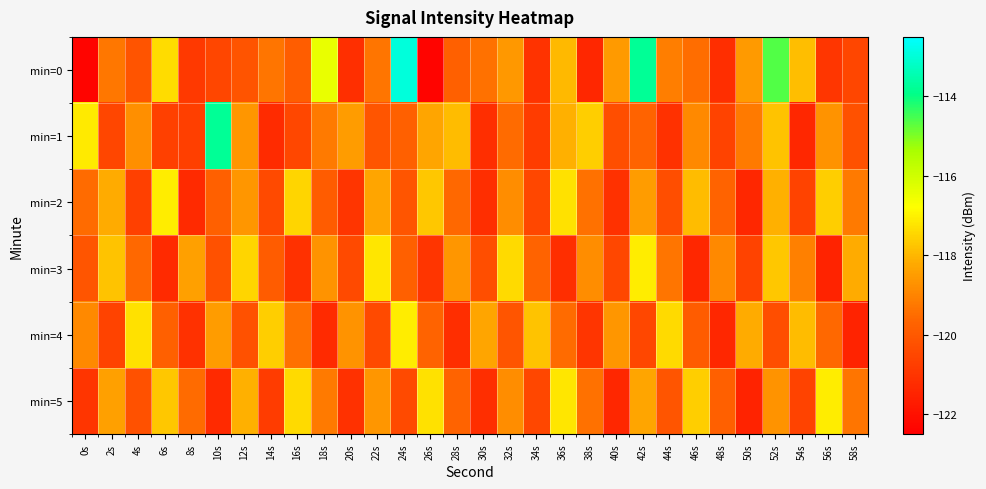

How many distinct data groups are displayed?

6